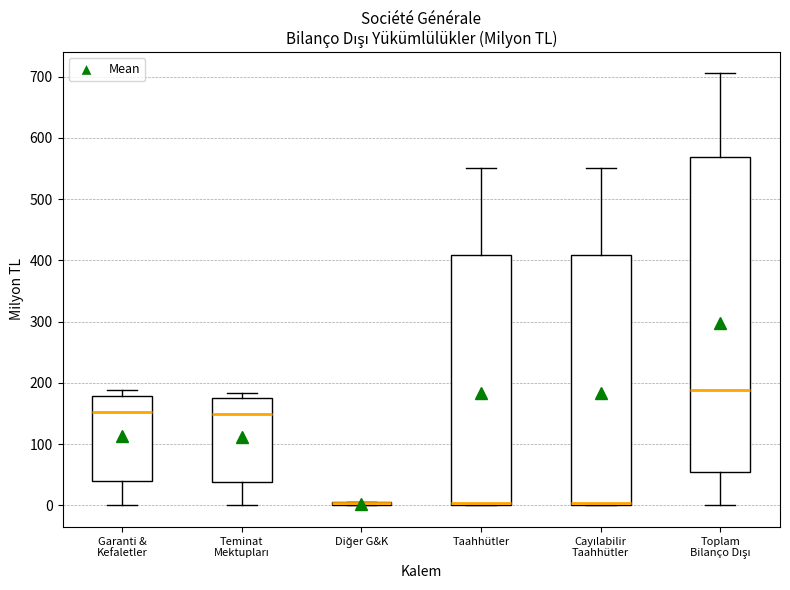

Reading left to right, read every box against the y-axis: the position of its median line, the range the box covers, and the ends of its whiskers. The values are not printed on the chart, so give them approximately, as read against the axis.

Garanti & Kefaletler: median 150, box 40 to 180, whiskers 0 to 190
Teminat Mektupları: median 150, box 40 to 170, whiskers 0 to 180
Diğer G&K: box collapsed to a line at 0, whiskers 0 to 10
Taahhütler: median 0 (just above the box's lower edge), box 0 to 410, whiskers 0 to 550
Cayılabilir Taahhütler: median 0 (just above the box's lower edge), box 0 to 410, whiskers 0 to 550
Toplam Bilanço Dışı: median 190, box 50 to 570, whiskers 0 to 710